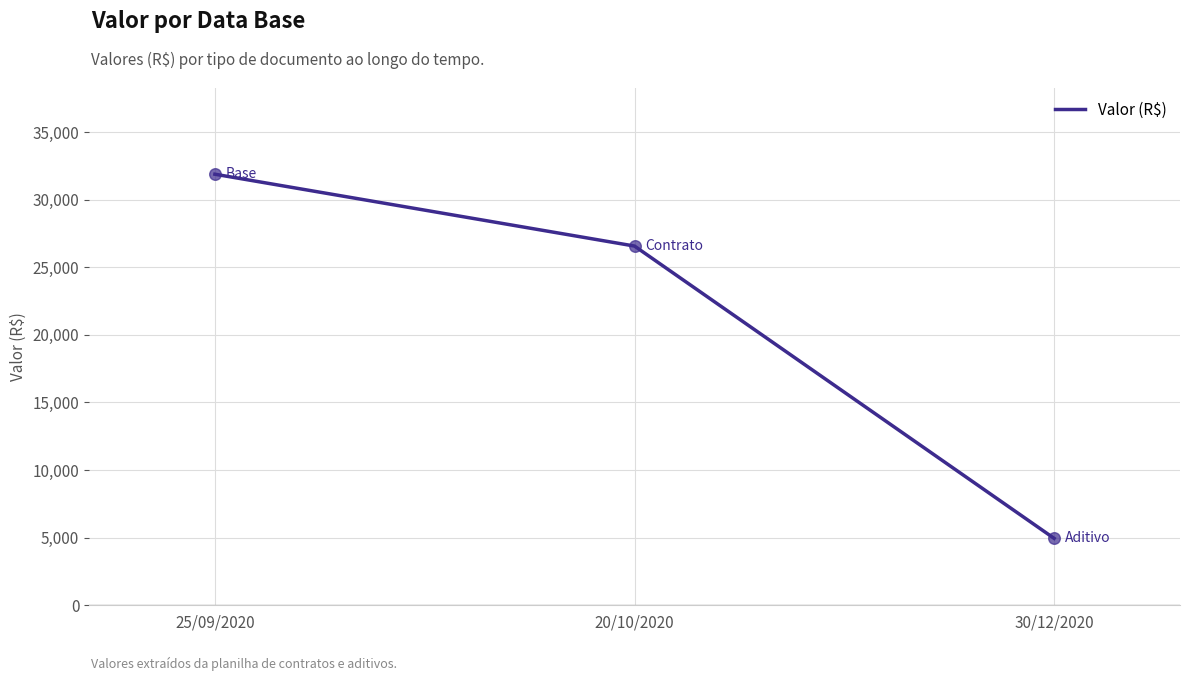

Between 20/10/2020 and 25/09/2020, which is larger?

25/09/2020